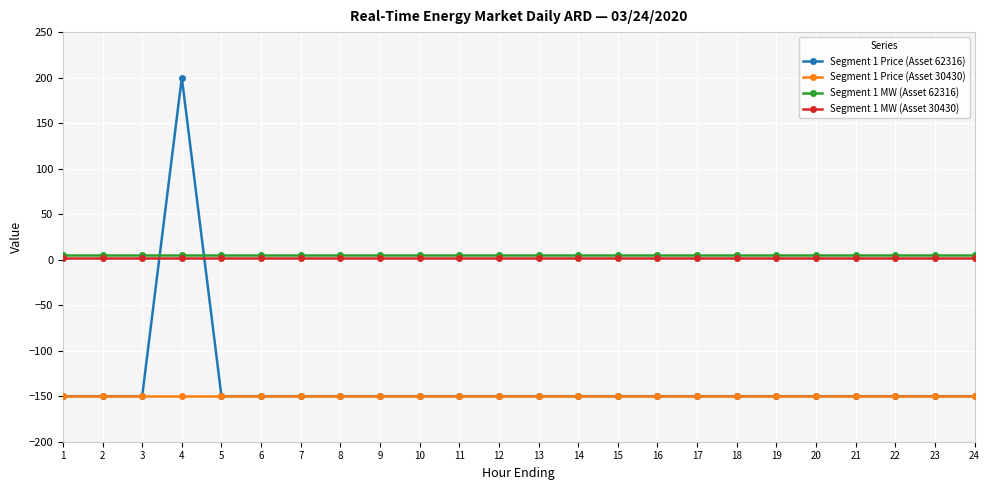

Reading left to right, list all the values displayed in this chart.

Segment 1 Price (Asset 62316): -150	-150	-150	200	-150	-150	-150	-150	-150	-150	-150	-150	-150	-150	-150	-150	-150	-150	-150	-150	-150	-150	-150	-150
Segment 1 Price (Asset 30430): -150	-150	-150	-150	-150	-150	-150	-150	-150	-150	-150	-150	-150	-150	-150	-150	-150	-150	-150	-150	-150	-150	-150	-150
Segment 1 MW (Asset 62316): 5	5	5	5	5	5	5	5	5	5	5	5	5	5	5	5	5	5	5	5	5	5	5	5
Segment 1 MW (Asset 30430): 2	2	2	2	2	2	2	2	2	2	2	2	2	2	2	2	2	2	2	2	2	2	2	2